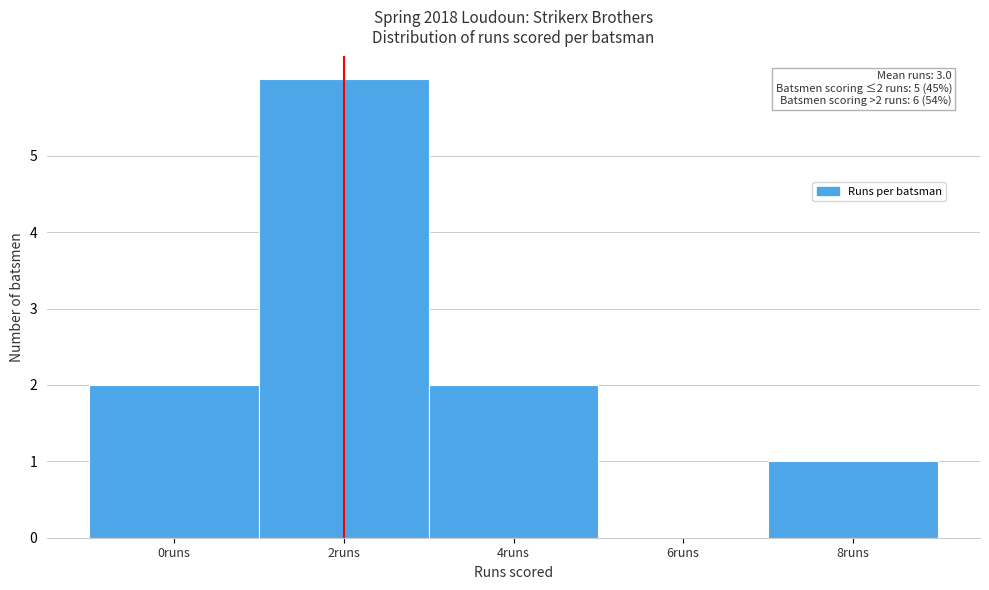

Reading left to right, list all the values displayed in this chart.

0runs=2	2runs=6	4runs=2	6runs=0	8runs=1